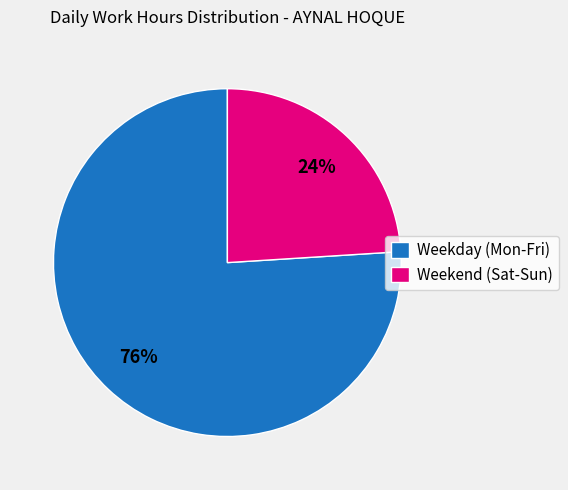

Combined, do Weekday (Mon-Fri) and Weekend (Sat-Sun) account for over 50%?

Yes